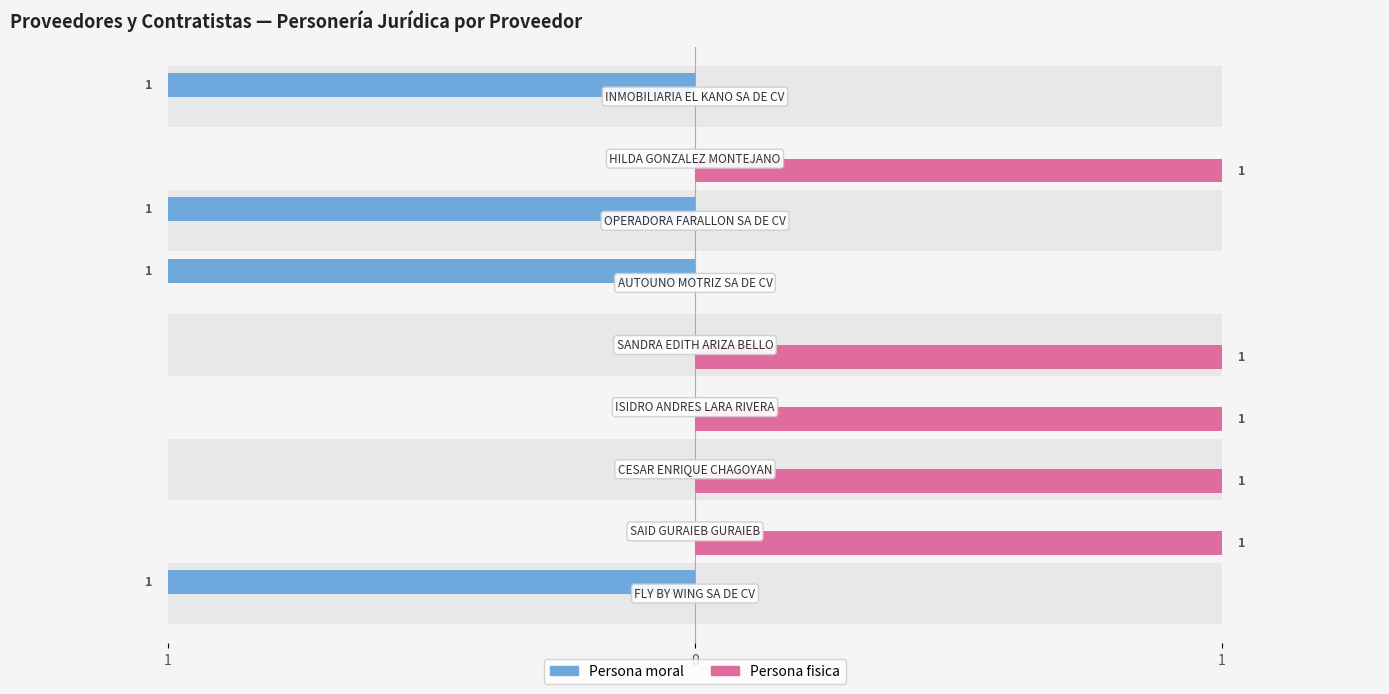

What is the difference between the Persona fisica values at AUTOUNO MOTRIZ SA DE CV and HILDA GONZALEZ MONTEJANO?

1